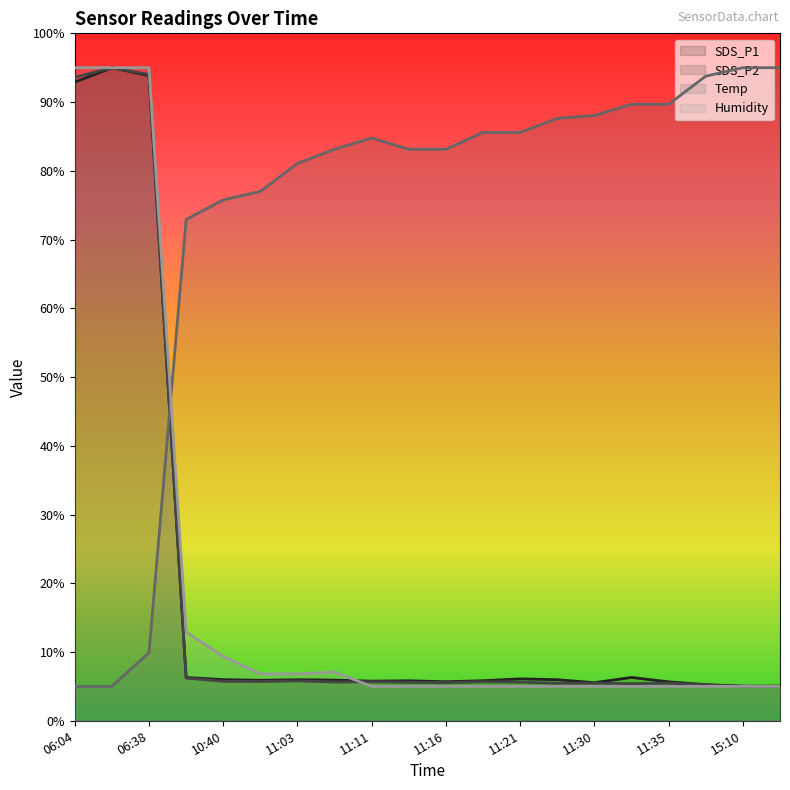

What is the label of the 5th point from the left?

10:40